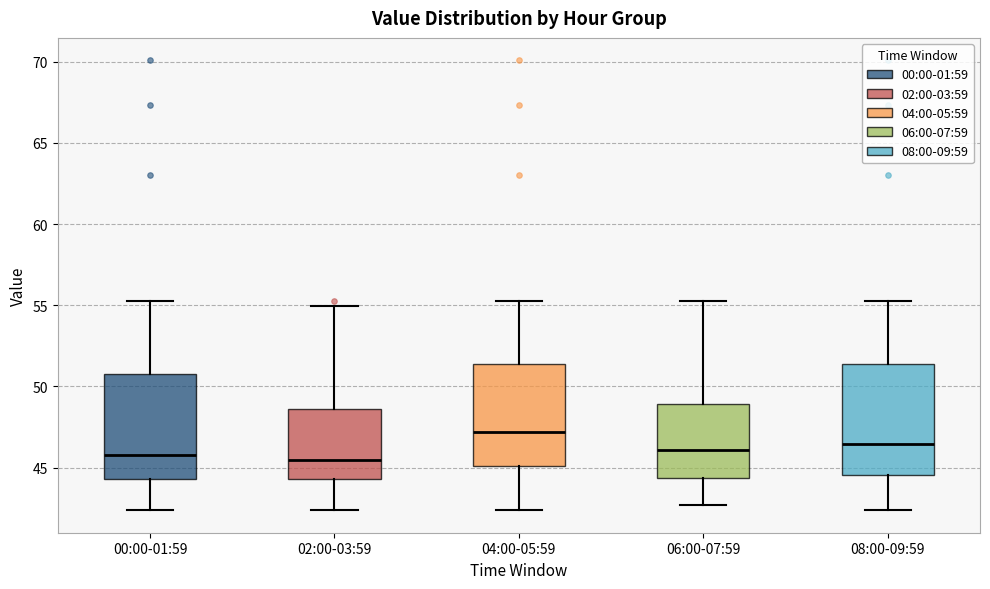

Where is the upper edge of the box for 00:00-01:59 on the y-axis? The values are not printed on the chart, so give them approximately, as read against the axis.

51.0